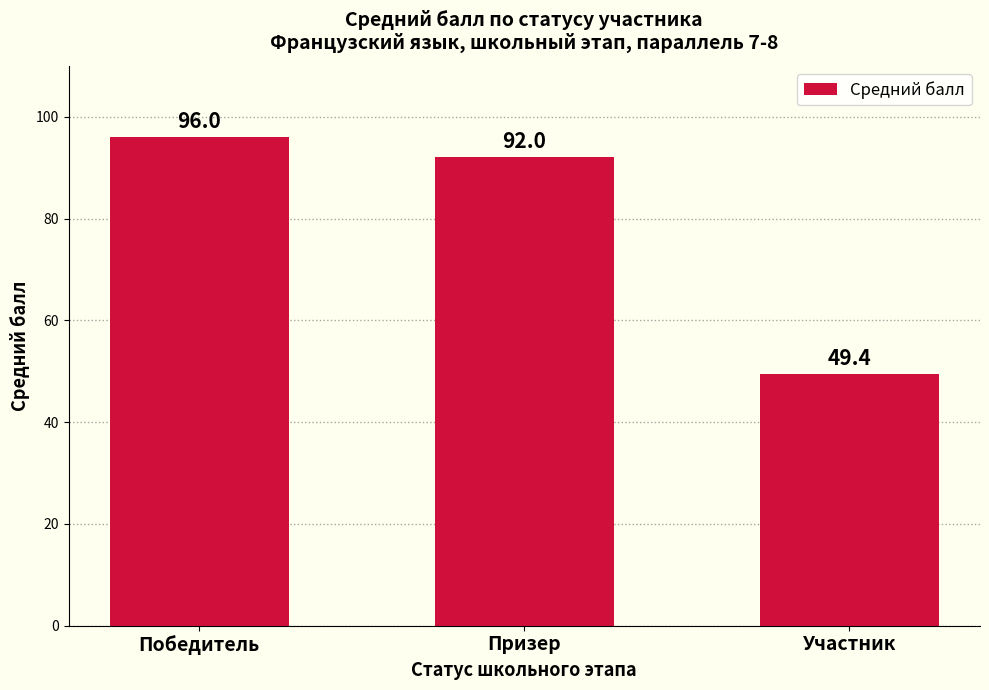

Approximately how many times larger is the value at Участник compared to Призер?

0.5